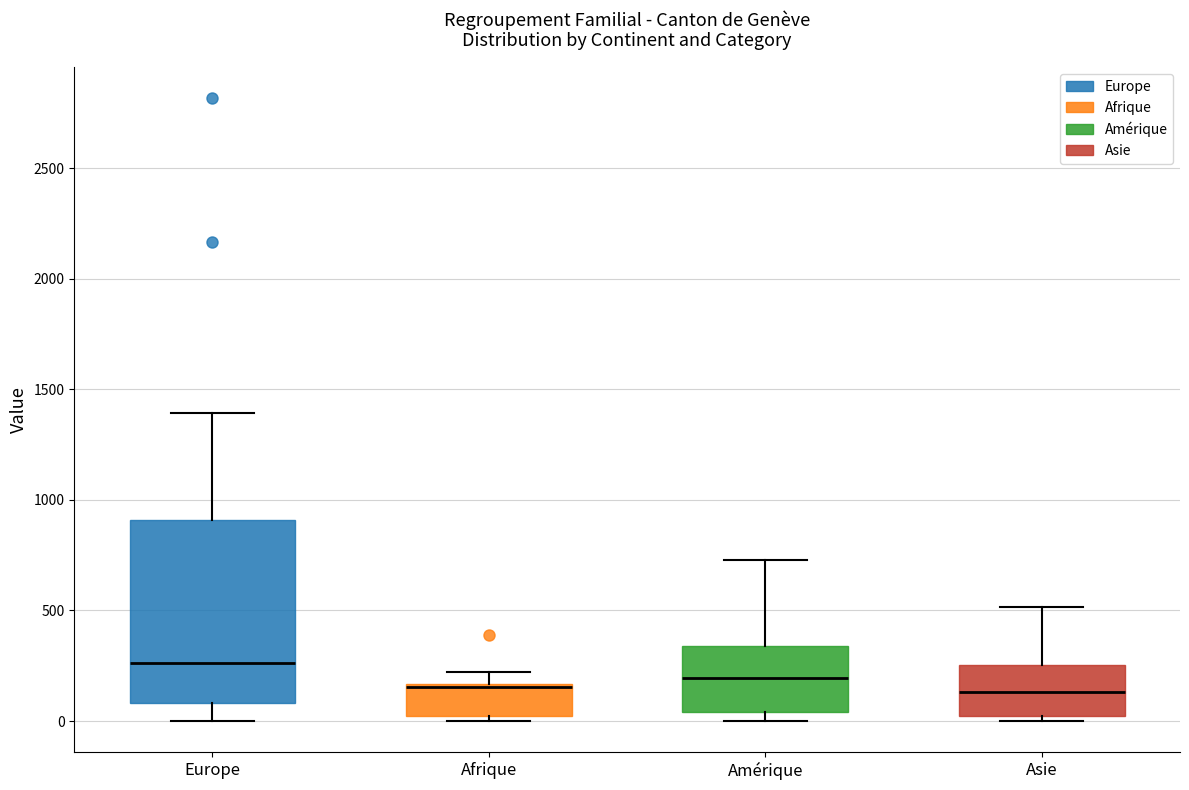

Reading left to right, transcribe this box plot: for each box, give where its median line is, the range the box spans, and where its two whiskers end, as read against the y-axis. The values are not printed on the chart, so give them approximately, as read against the axis.

Europe: median 250, box 100 to 900, whiskers 0 to 1400
Afrique: median 150 (just below the box's upper edge), box 0 to 150, whiskers 0 (just below the box's lower edge) to 200
Amérique: median 200, box 50 to 350, whiskers 0 to 750
Asie: median 150, box 0 to 250, whiskers 0 (just below the box's lower edge) to 500